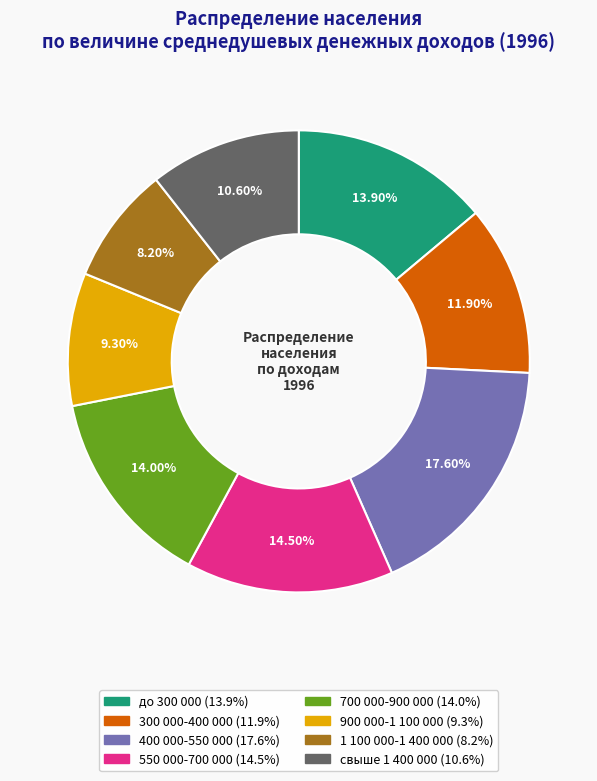

To the nearest percent, what is the average slice percentage?

12%